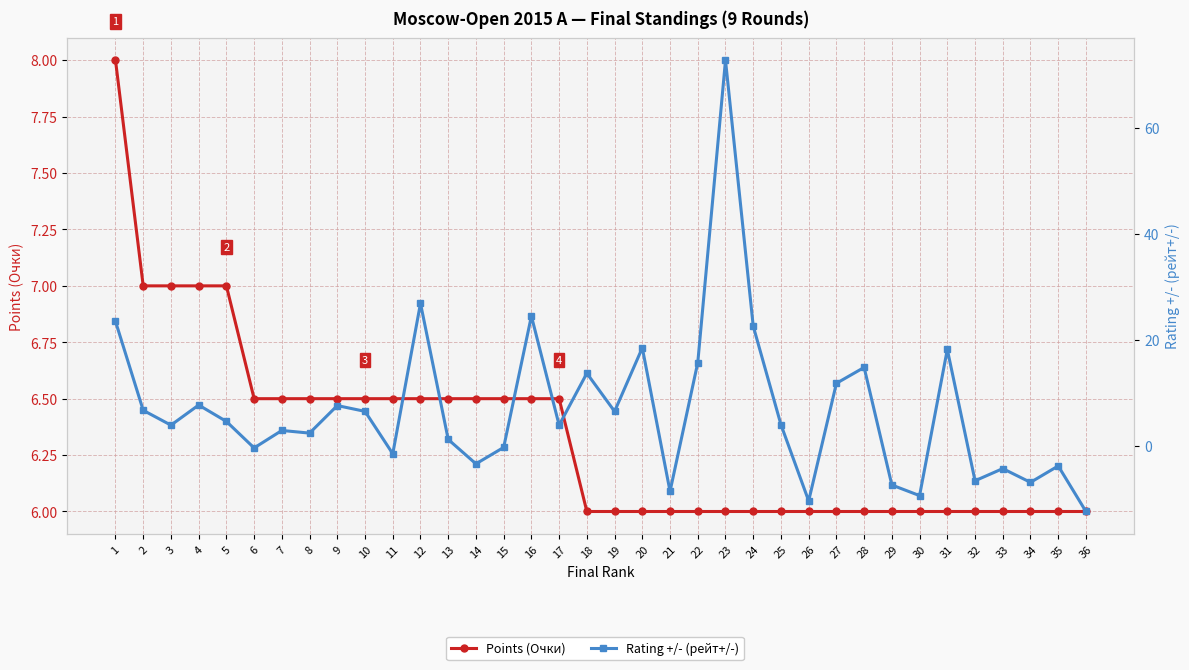

Read the Rating +/- (рейт+/-) value at 8.

2.4